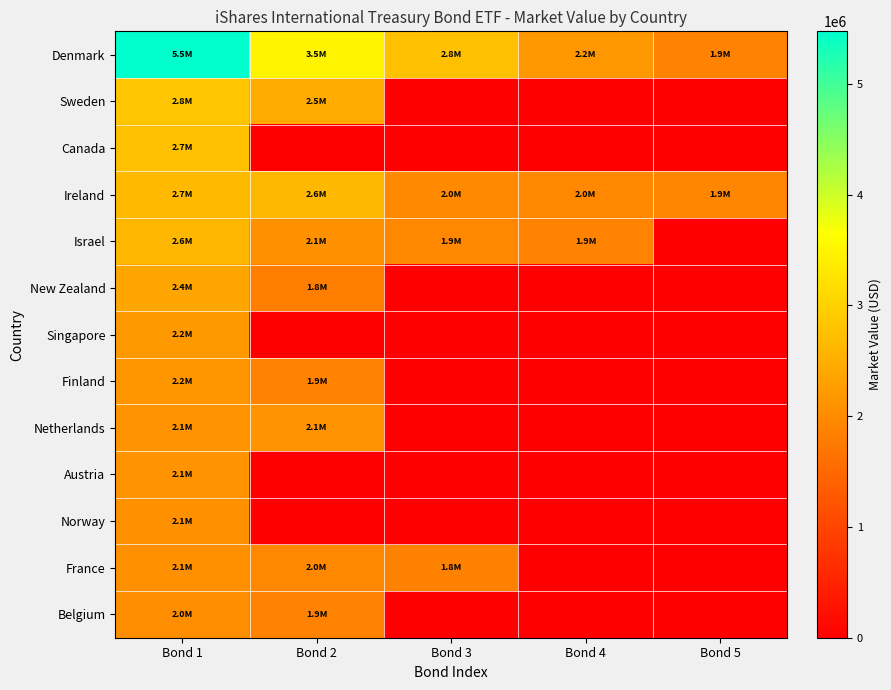

What is the difference between the highest and lowest values at Bond 3?

2755370.8